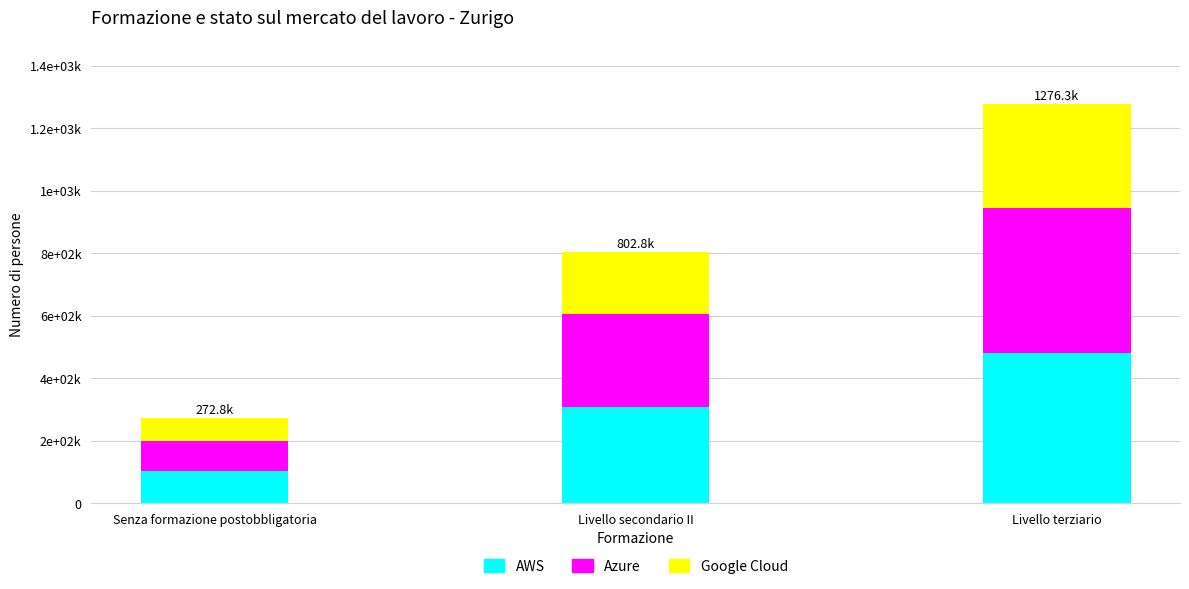

What are all the series names shown in the legend?

AWS, Azure, Google Cloud